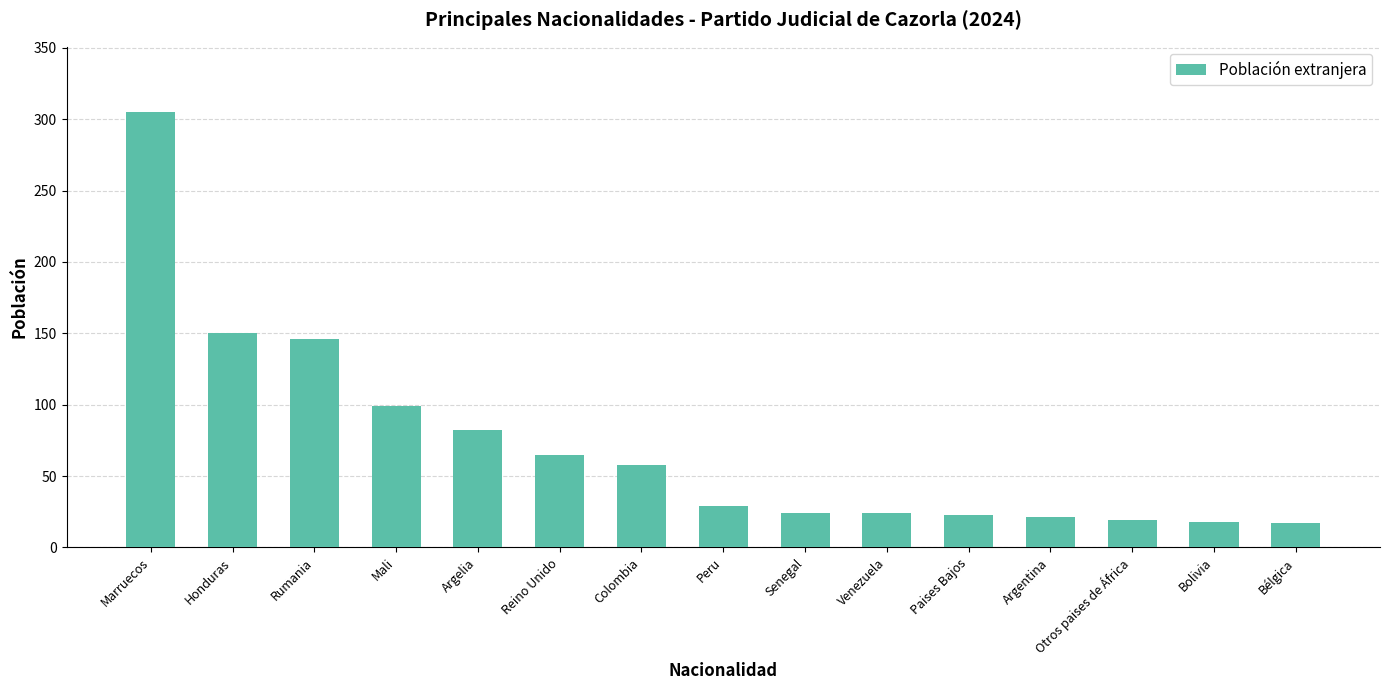

How many categories are shown in the chart?

15